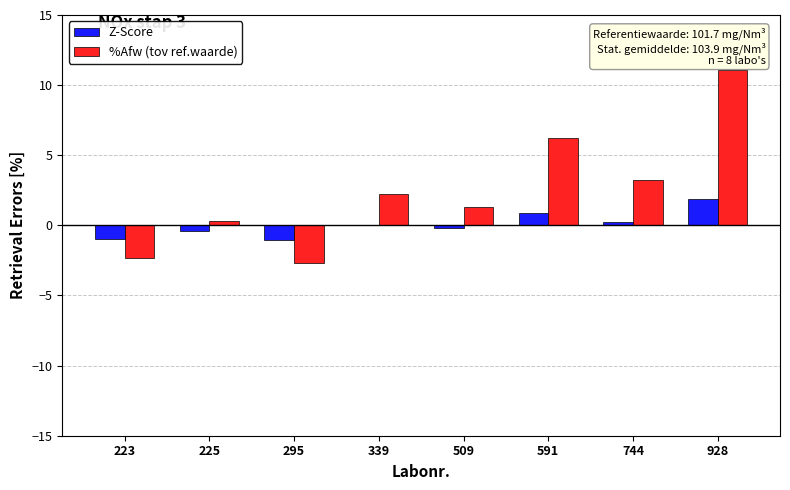

The value of %Afw (tov ref.waarde) at 591 is 6.2. True or false?

True